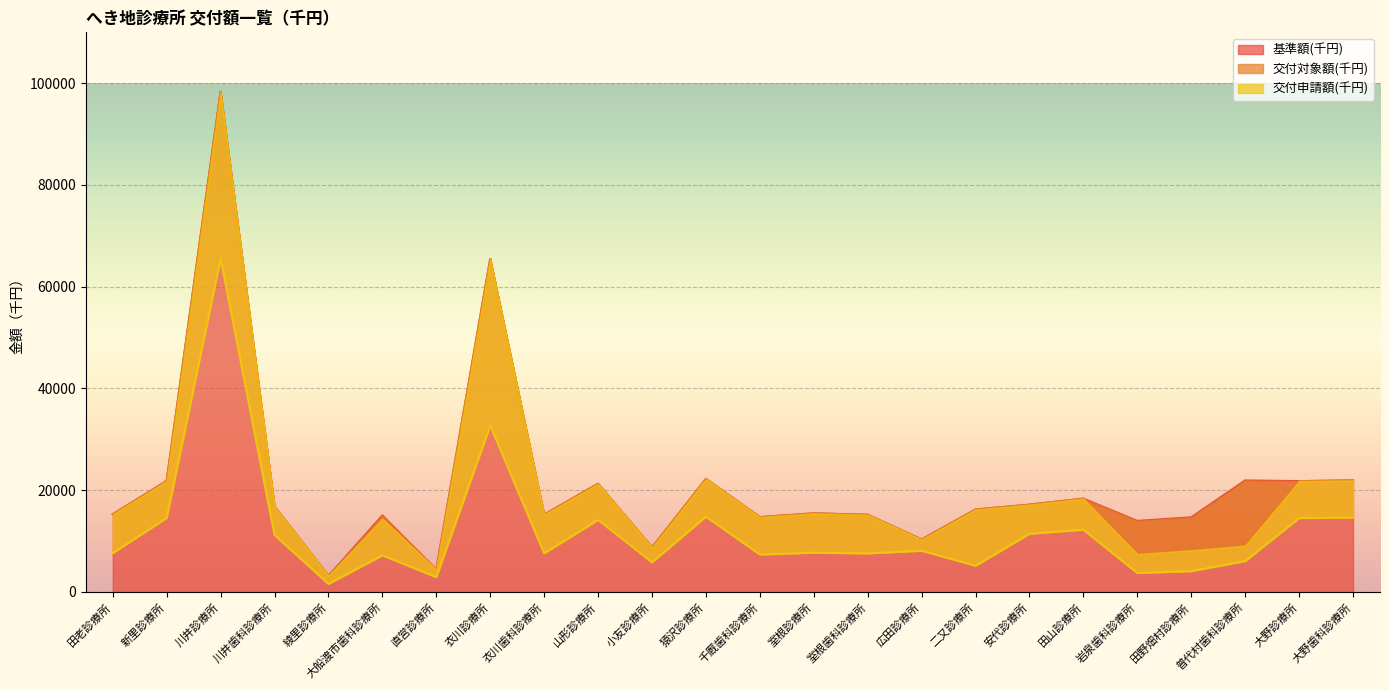

What is the minimum value for 交付対象額(千円)?

3153